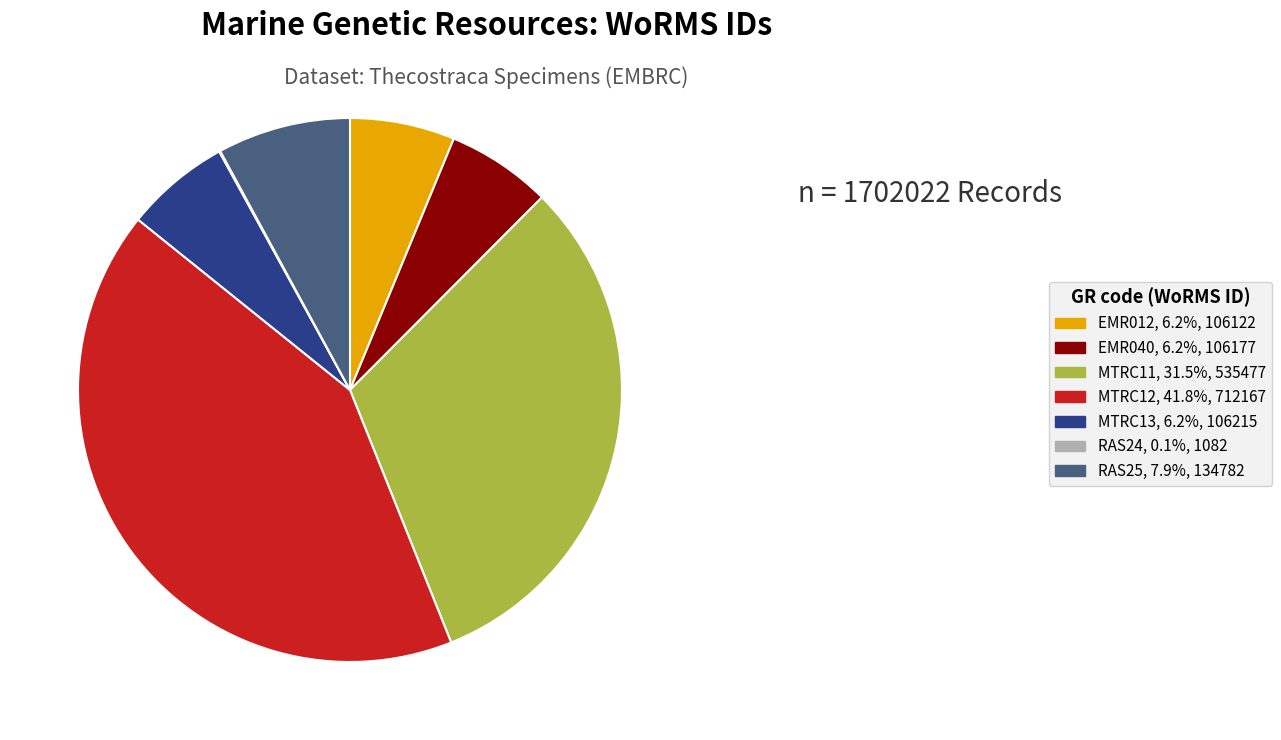

Do EMR012, 6.2%, 106122 and RAS25, 7.9%, 134782 together represent more than half of the pie?

No